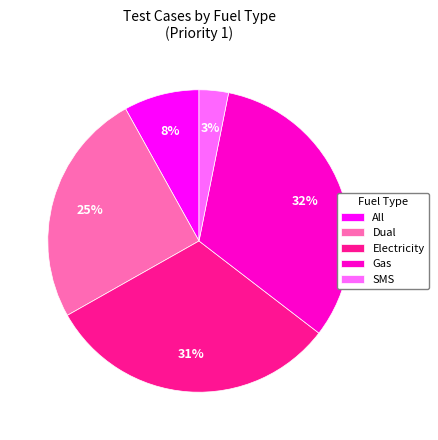

Combined, do All and Dual account for over 50%?

No